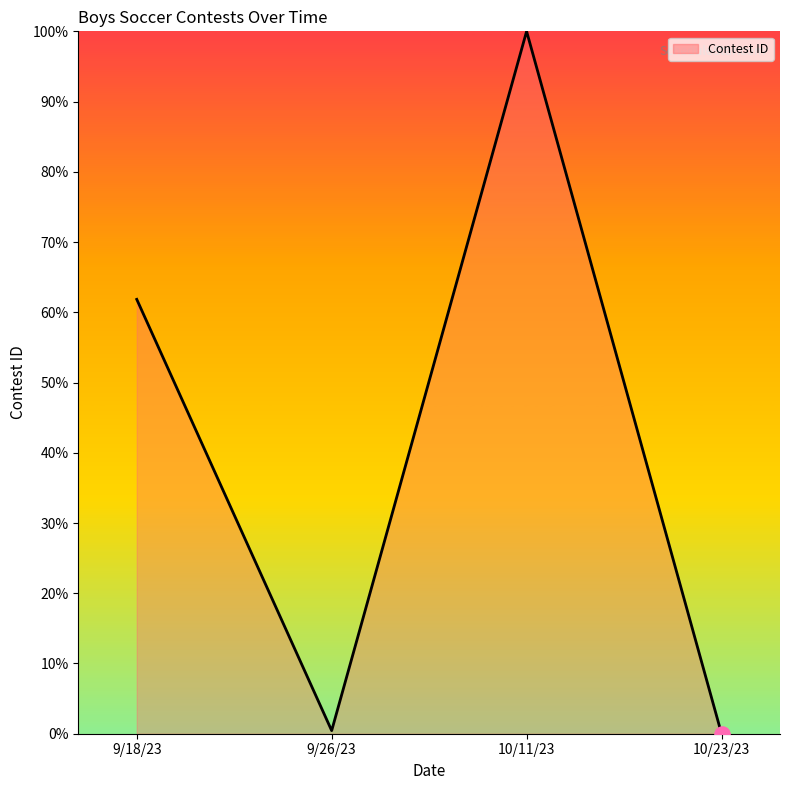

What is the change in value from 9/18/23 to 9/26/23?

-61.4